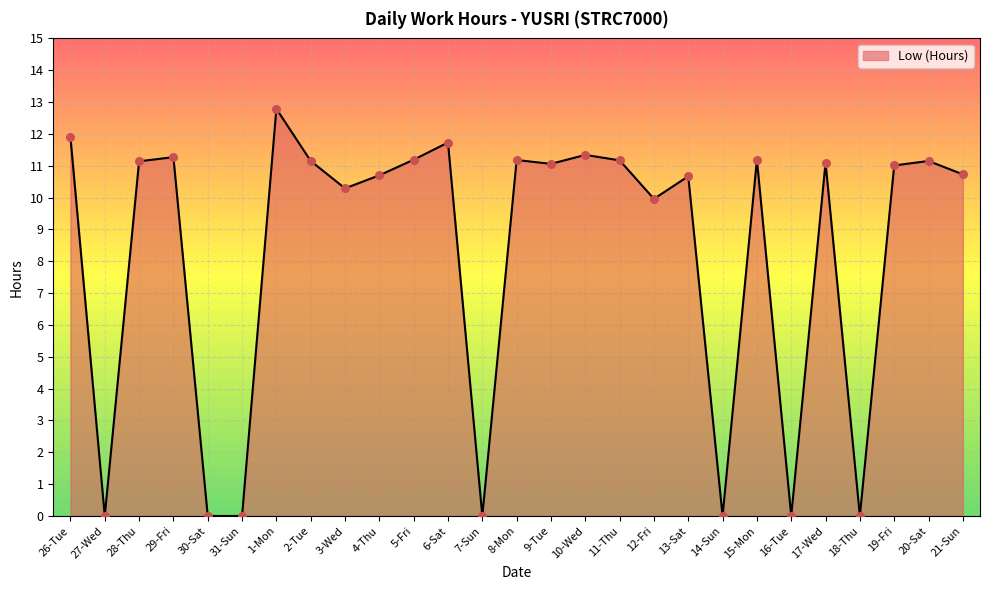

Between 15-Mon and 12-Fri, which is larger?

15-Mon